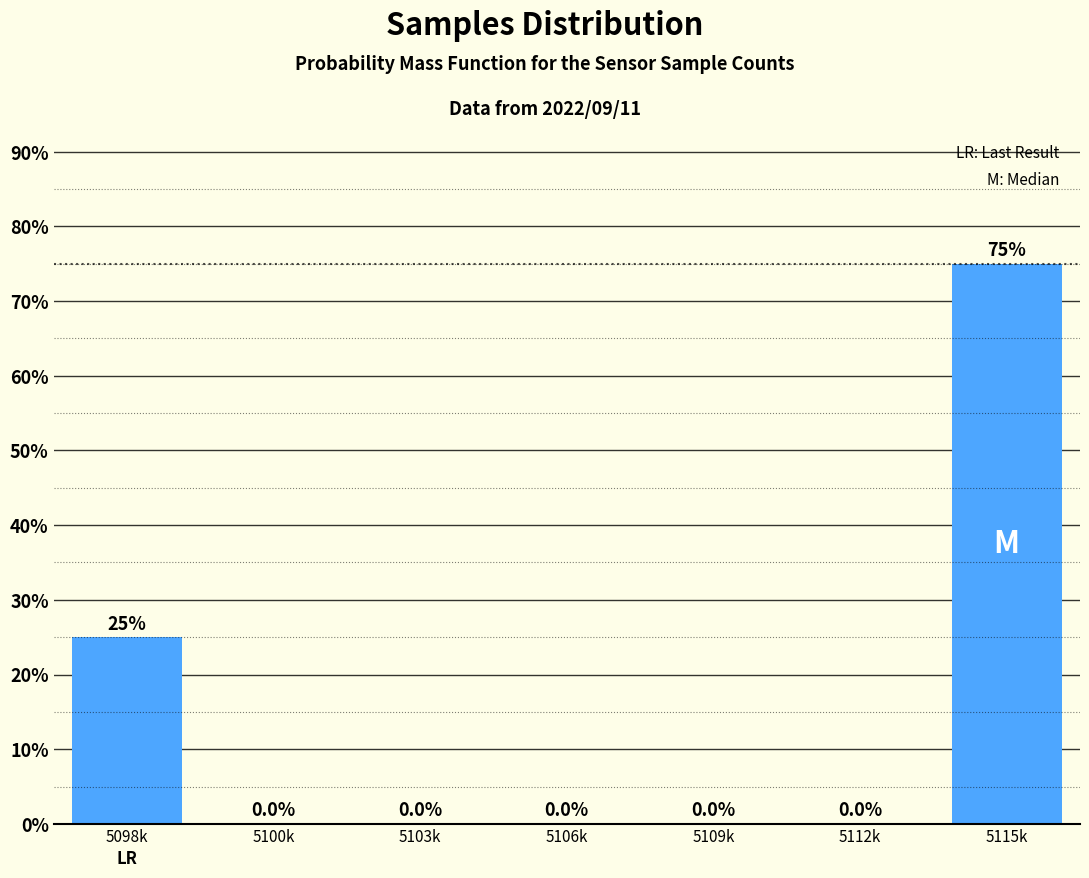

Reading left to right, what are all the values shown in this chart?

5098k=25	5100k=0	5103k=0	5106k=0	5109k=0	5112k=0	5115k=75